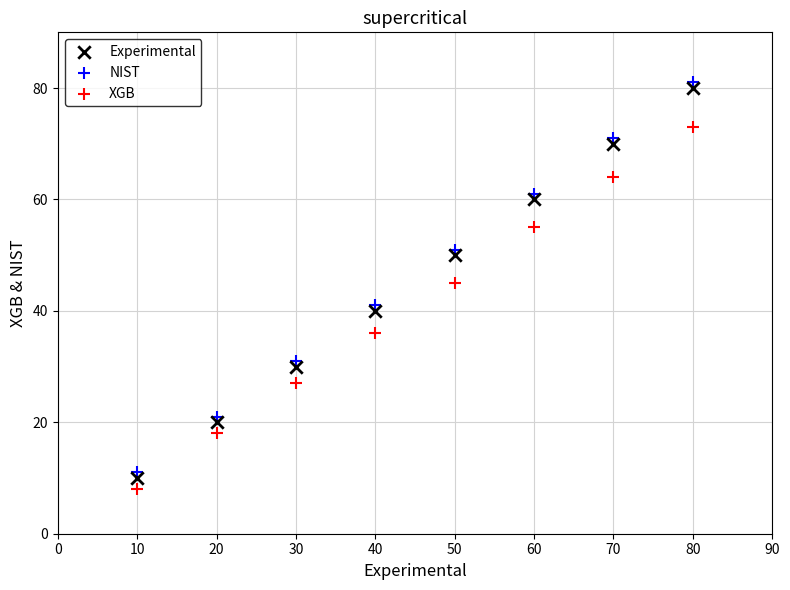

What are all the series names shown in the legend?

Experimental, NIST, XGB